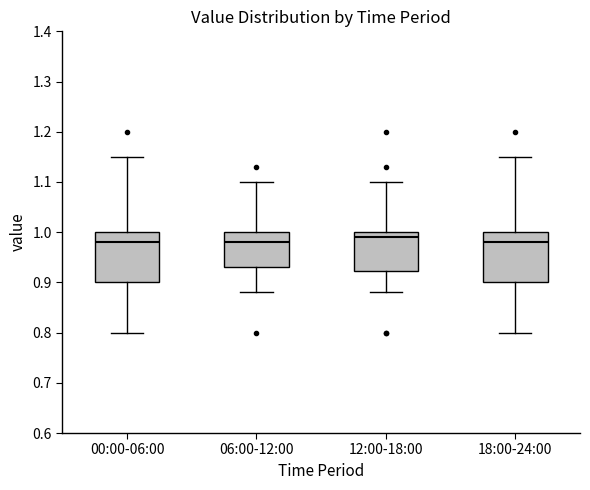

Reading left to right, transcribe this box plot: for each box, give where its median line is, the range the box spans, and where its two whiskers end, as read against the y-axis. The values are not printed on the chart, so give them approximately, as read against the axis.

00:00-06:00: median 0.98, box 0.90 to 1.00, whiskers 0.80 to 1.15
06:00-12:00: median 0.98, box 0.93 to 1.00, whiskers 0.88 to 1.10
12:00-18:00: median 0.99, box 0.92 to 1.00, whiskers 0.88 to 1.10
18:00-24:00: median 0.98, box 0.90 to 1.00, whiskers 0.80 to 1.15